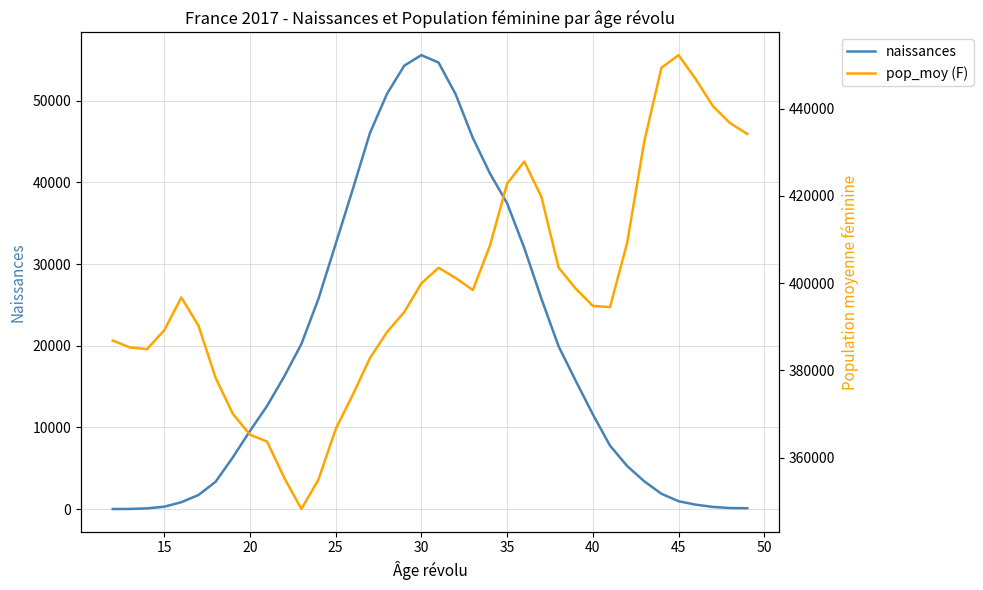

Which series changed the most between 18 and 35?

naissances